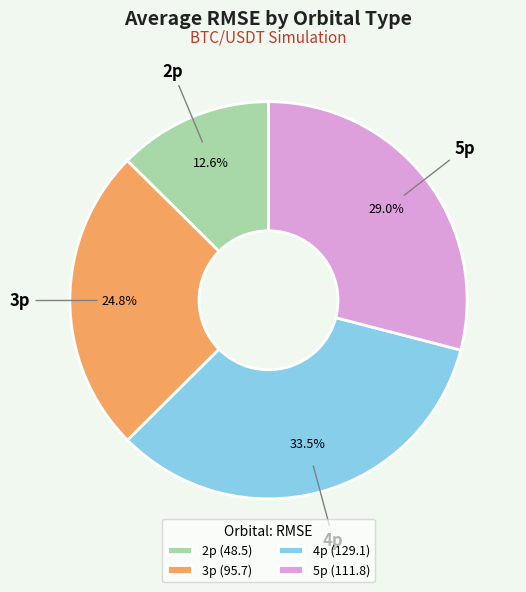

Is there any slice that represents more than half of the pie?

No